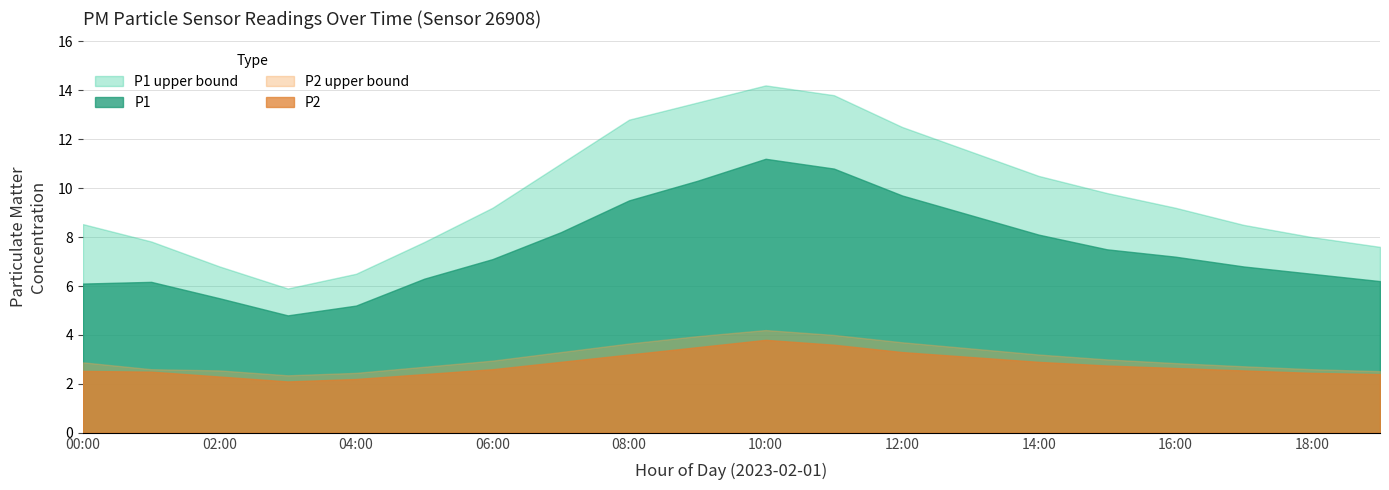

Which series has the widest spread of values?

P1 upper bound